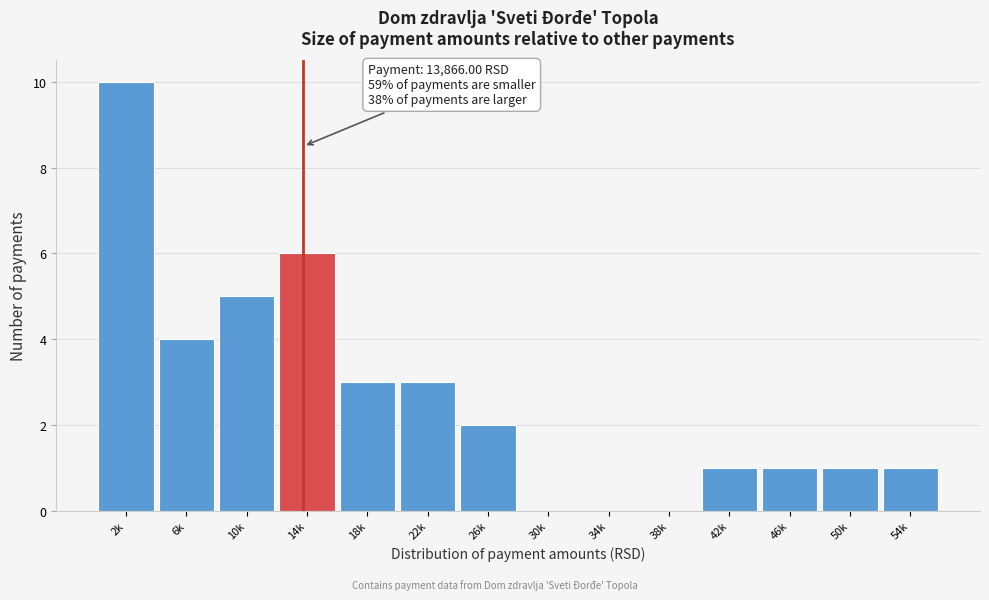

Reading left to right, extract all data points from this chart.

2k=10	6k=4	10k=5	14k=6	18k=3	22k=3	26k=2	30k=0	34k=0	38k=0	42k=1	46k=1	50k=1	54k=1